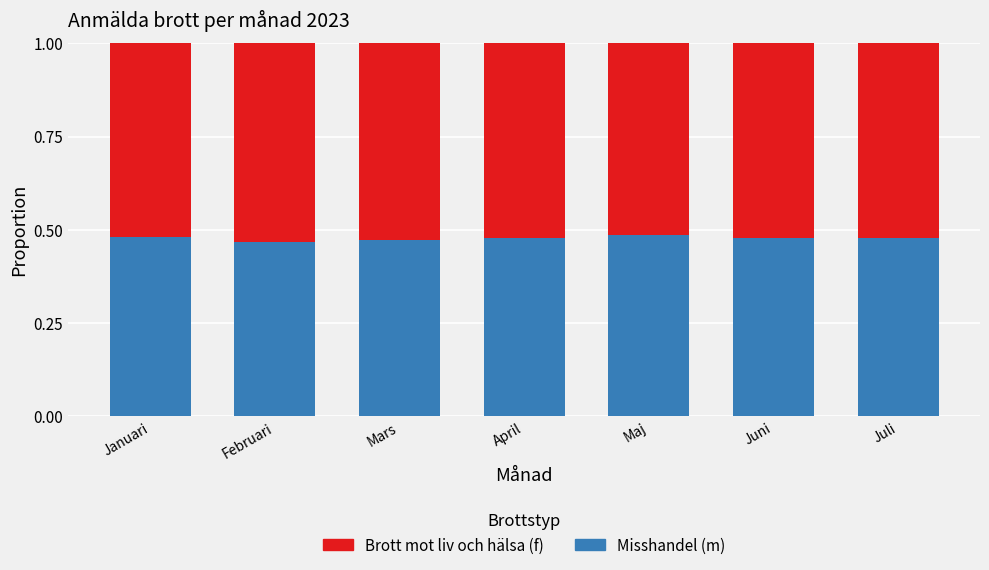

Count the Misshandel (m) values in the range 0 to 1.

7